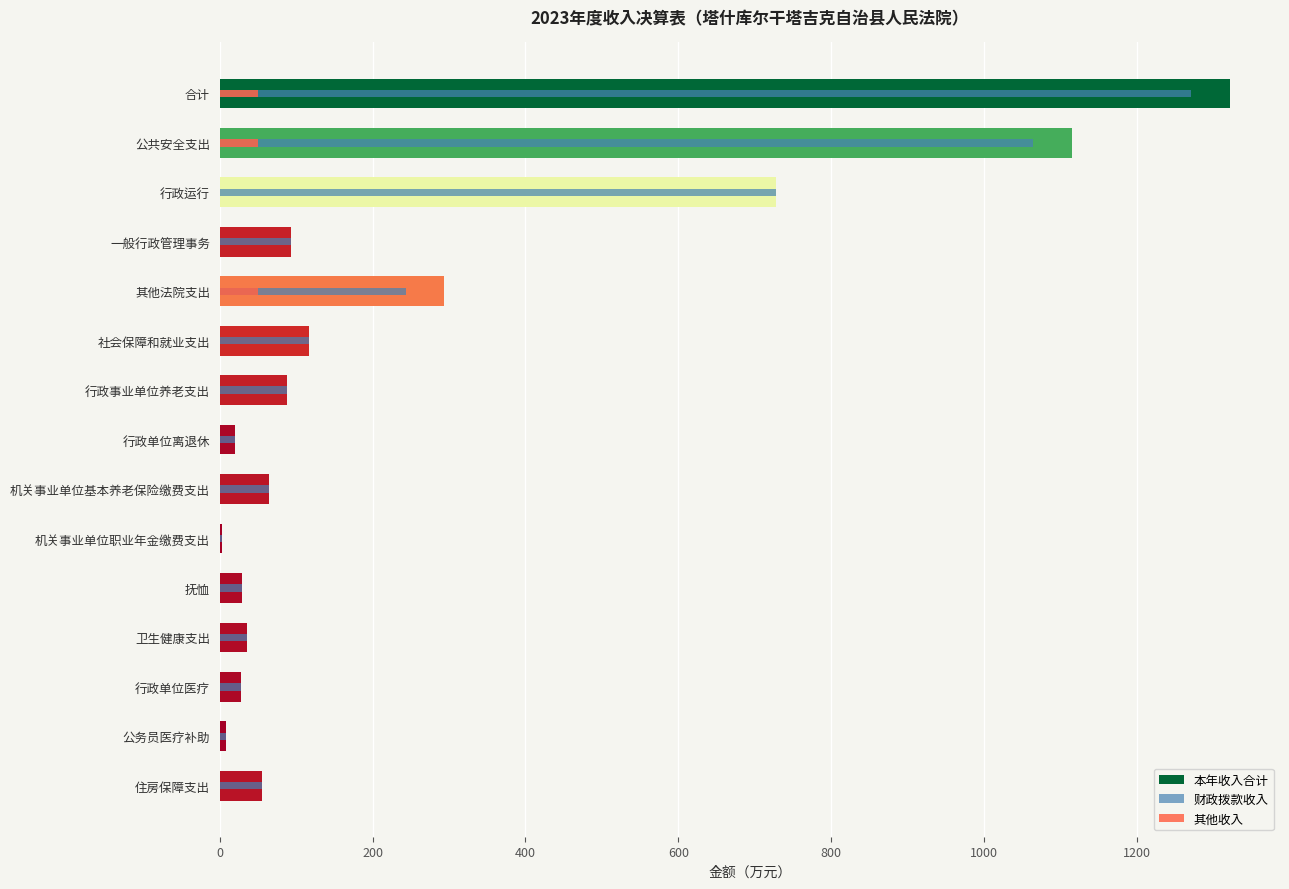

Reading left to right, list all the values displayed in this chart.

本年收入合计: 1321.3	1114.7	727.3	93.7	293.7	116.7	87.5	19.9	64.5	3.1	29.2	35.2	27.5	7.6	54.7
财政拨款收入: 1271.3	1064.7	727.3	93.7	243.7	116.7	87.5	19.9	64.5	3.1	29.2	35.2	27.5	7.6	54.7
其他收入: 50.0	50.0	0.0	0.0	50.0	0.0	0.0	0.0	0.0	0.0	0.0	0.0	0.0	0.0	0.0